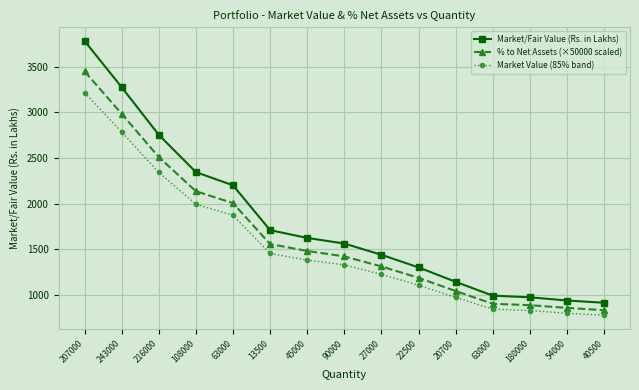

Is this an area chart (filled region under the line)?

No